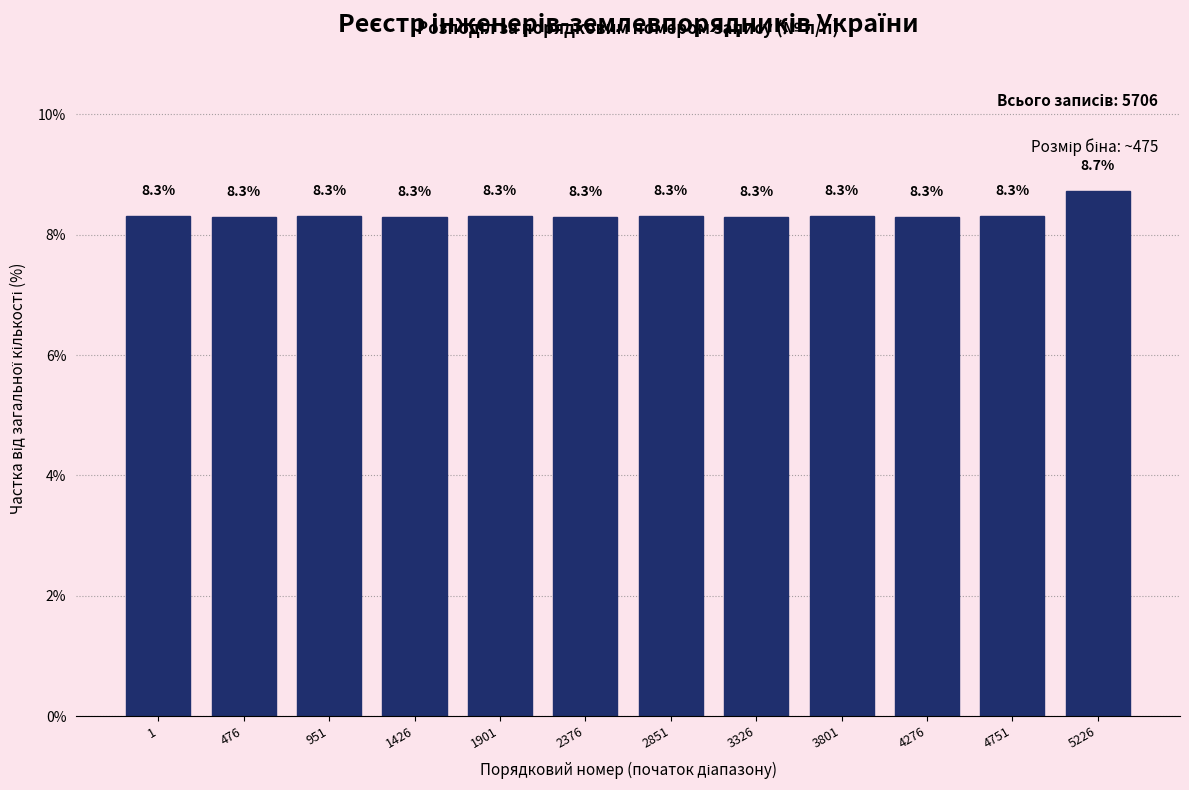

Reading left to right, extract all data points from this chart.

8.3	8.3	8.3	8.3	8.3	8.3	8.3	8.3	8.3	8.3	8.3	8.7